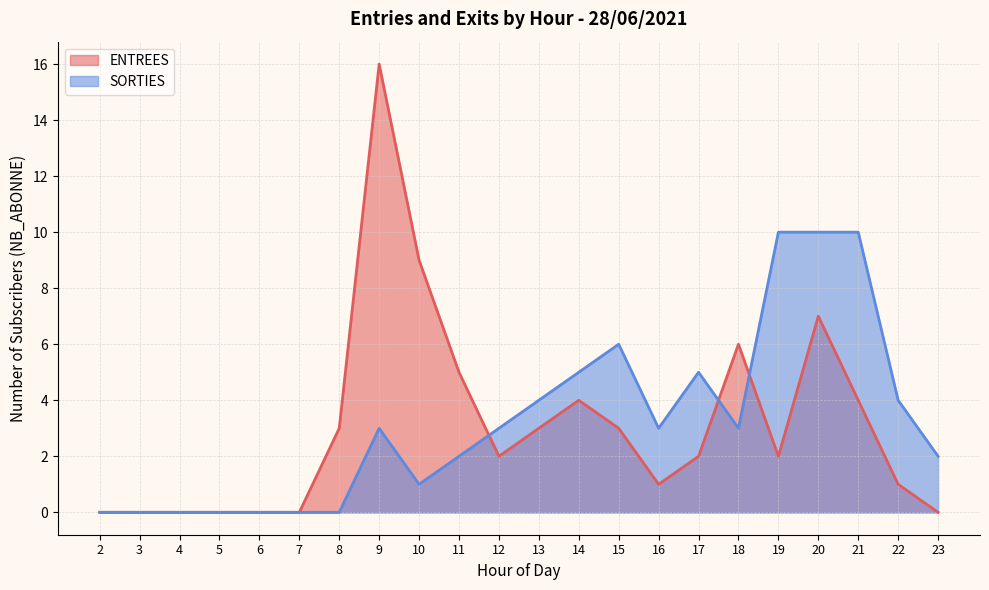

Which series has the widest spread of values?

ENTREES